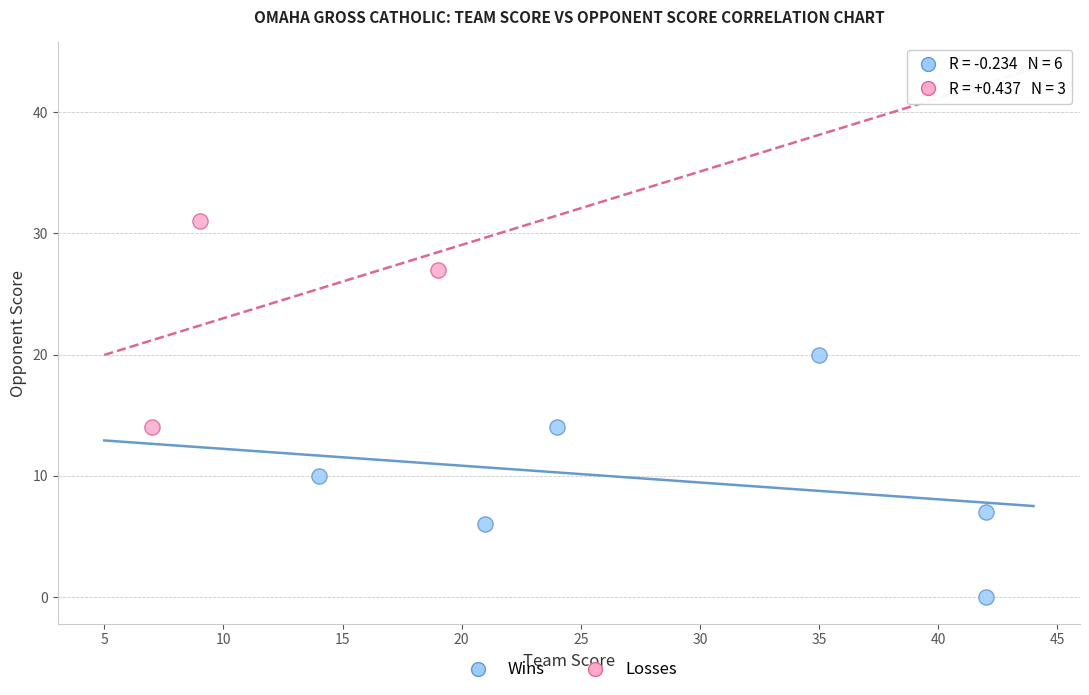

Which series contains the lowest Y value?

Wins